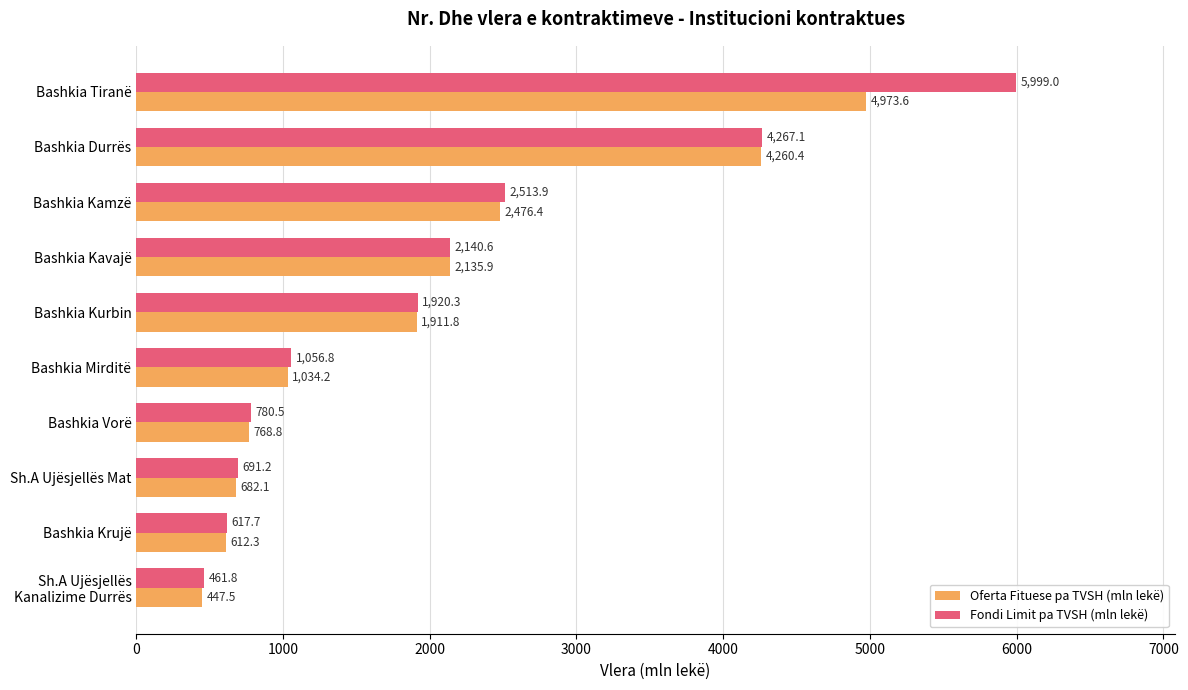

Where is Oferta Fituese pa TVSH (mln lekë) nearest to the value 2710?

Bashkia Kamzë